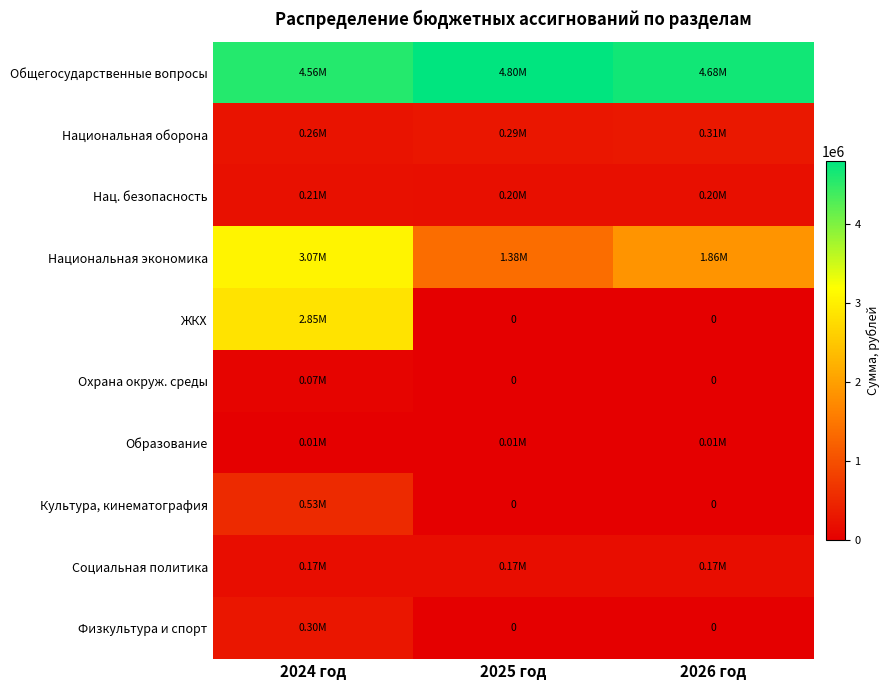

How many distinct data groups are displayed?

10